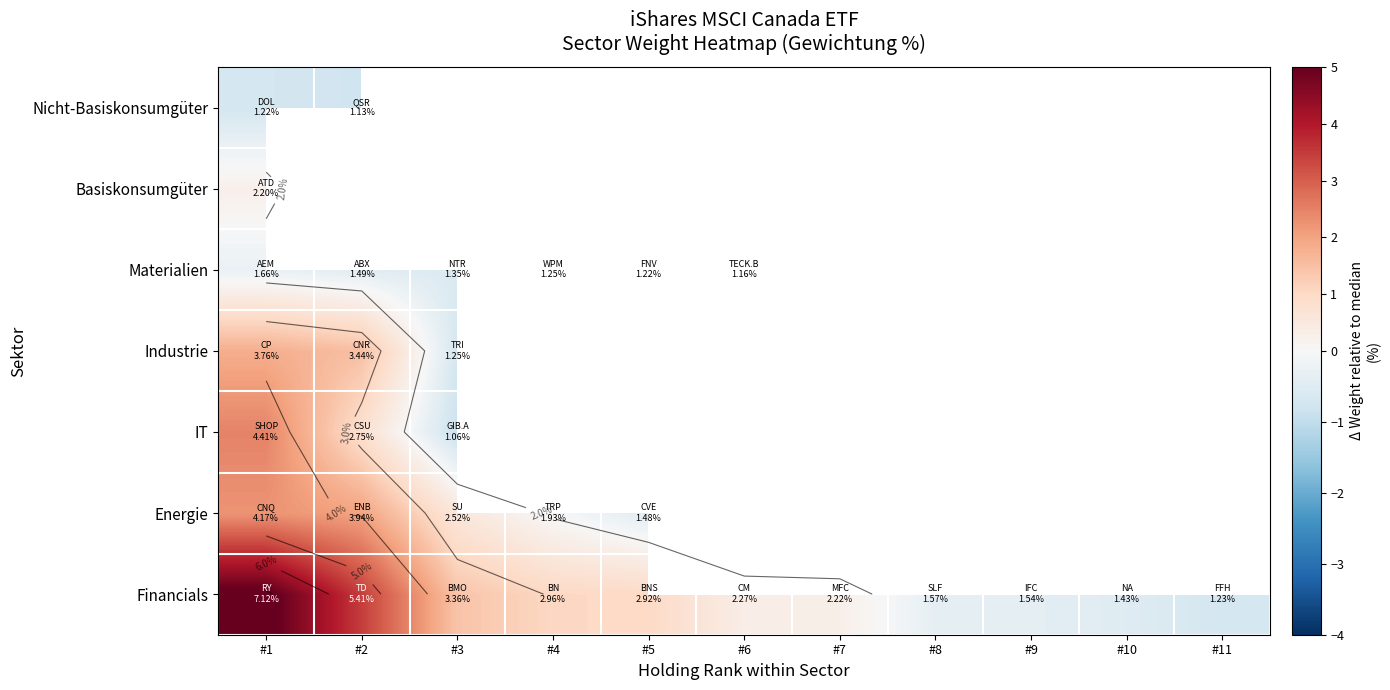

What is the approximate value of Financials at #9?

-0.4